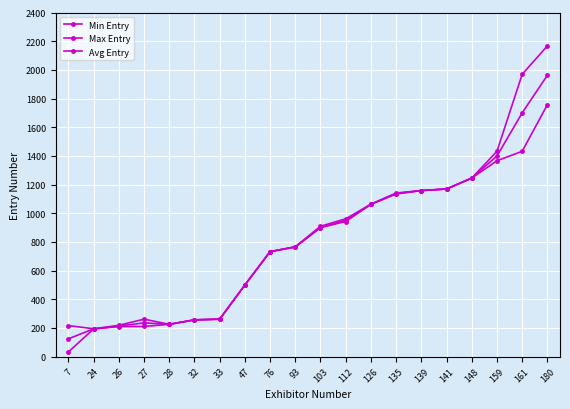

How many lines are shown in the chart?

3